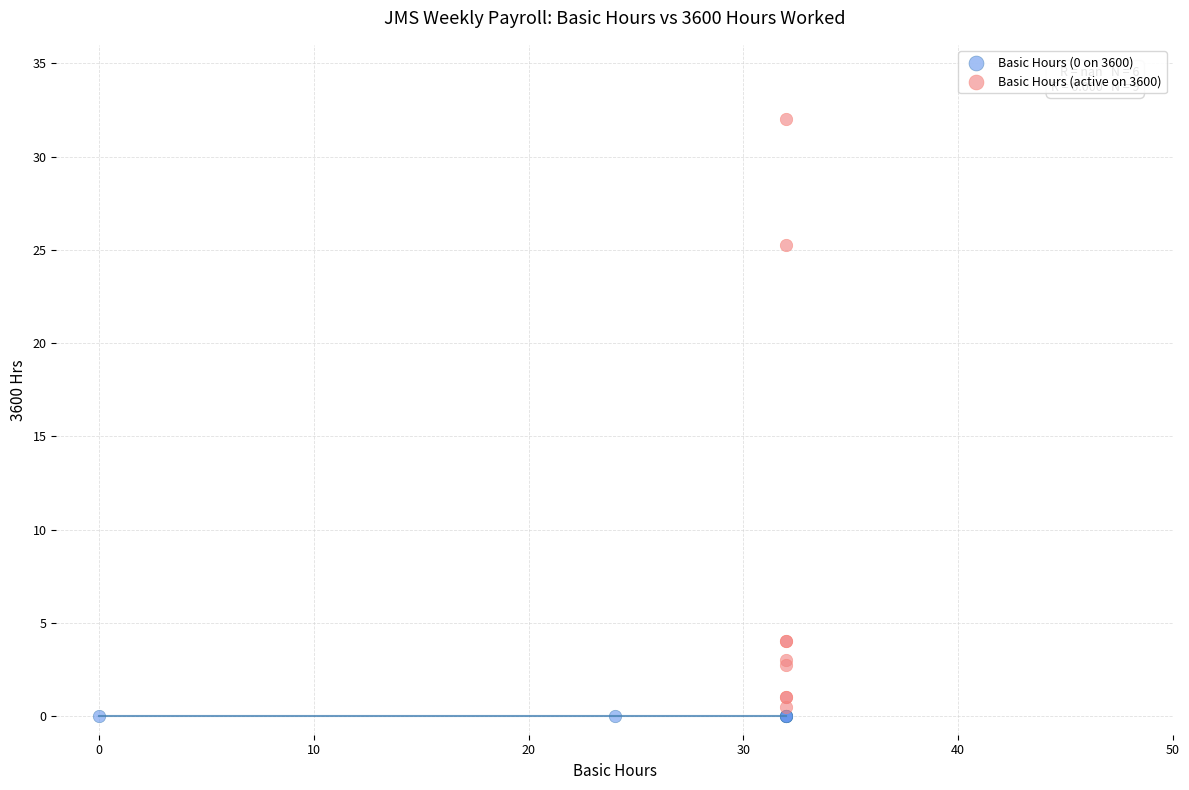

Which series reaches the maximum Y coordinate?

Basic Hours (active on 3600)